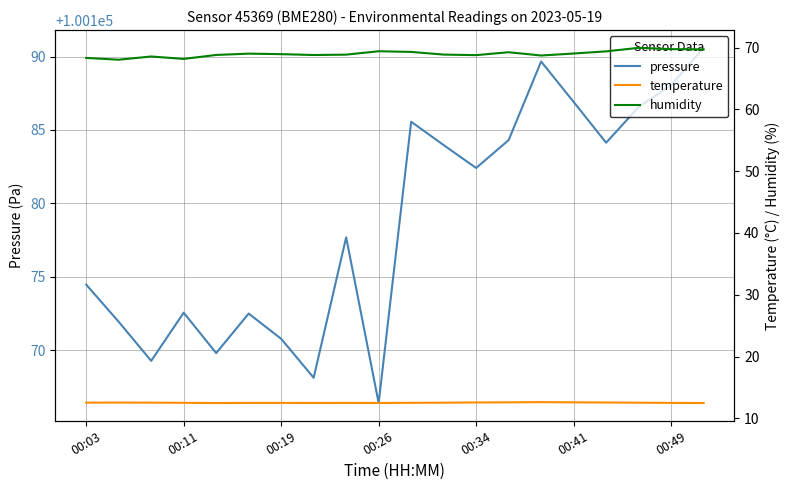

True or false: humidity has a value of 69.7 at 19.

True